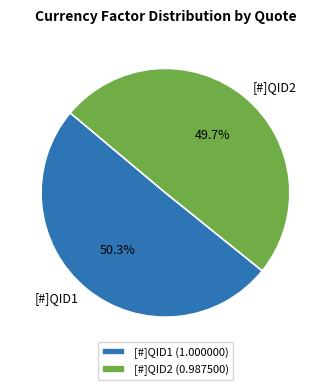

Between [#]QID2 and [#]QID1, which is larger?

[#]QID1